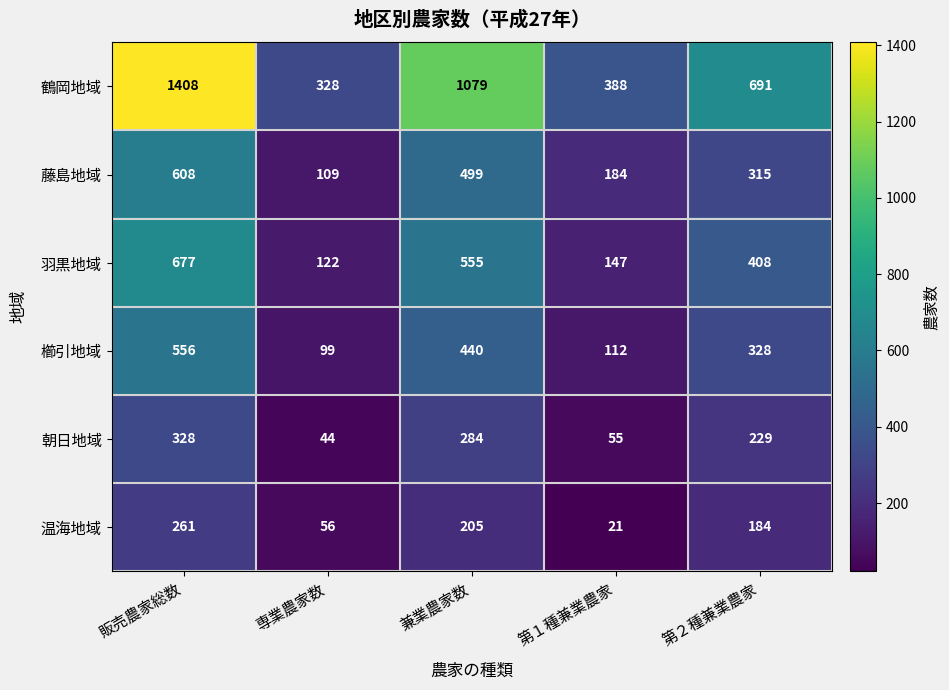

Rank the categories by 羽黒地域 value from highest to lowest.

販売農家総数, 兼業農家数, 第２種兼業農家, 第１種兼業農家, 専業農家数